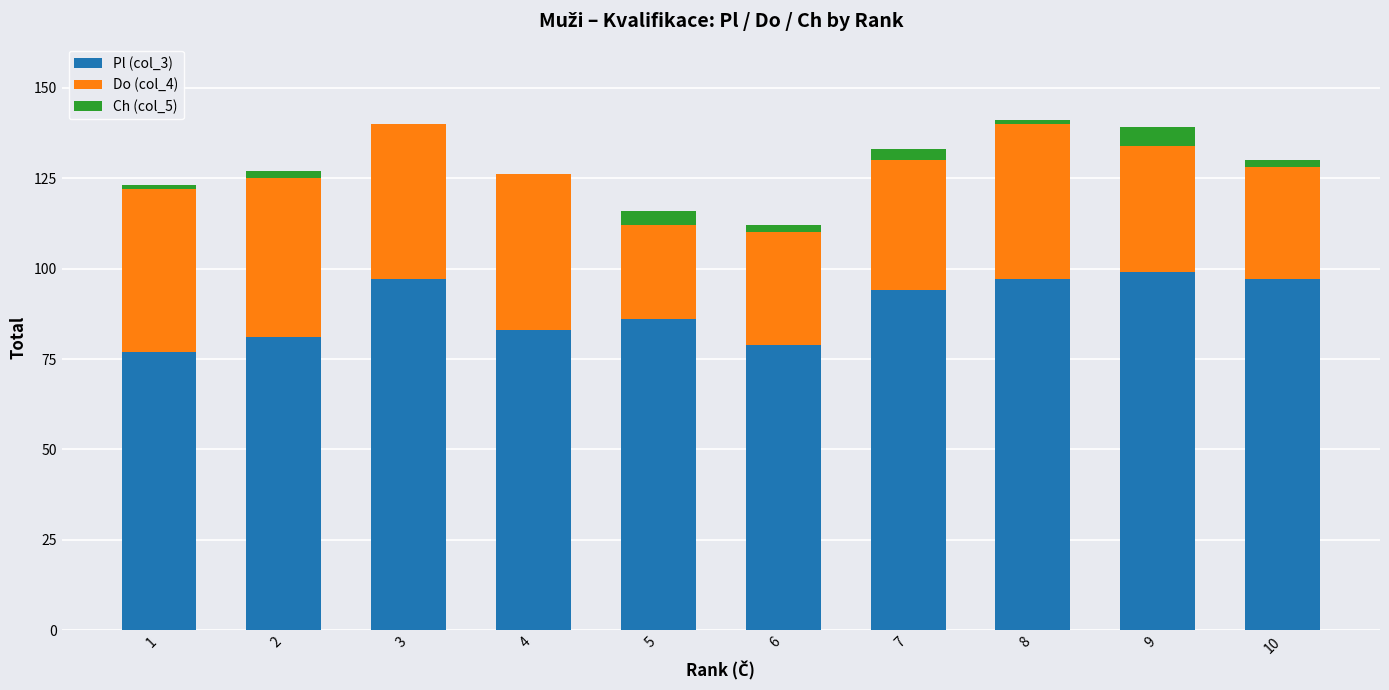

Is it true that Pl (col_3) equals 132 at 6?

False